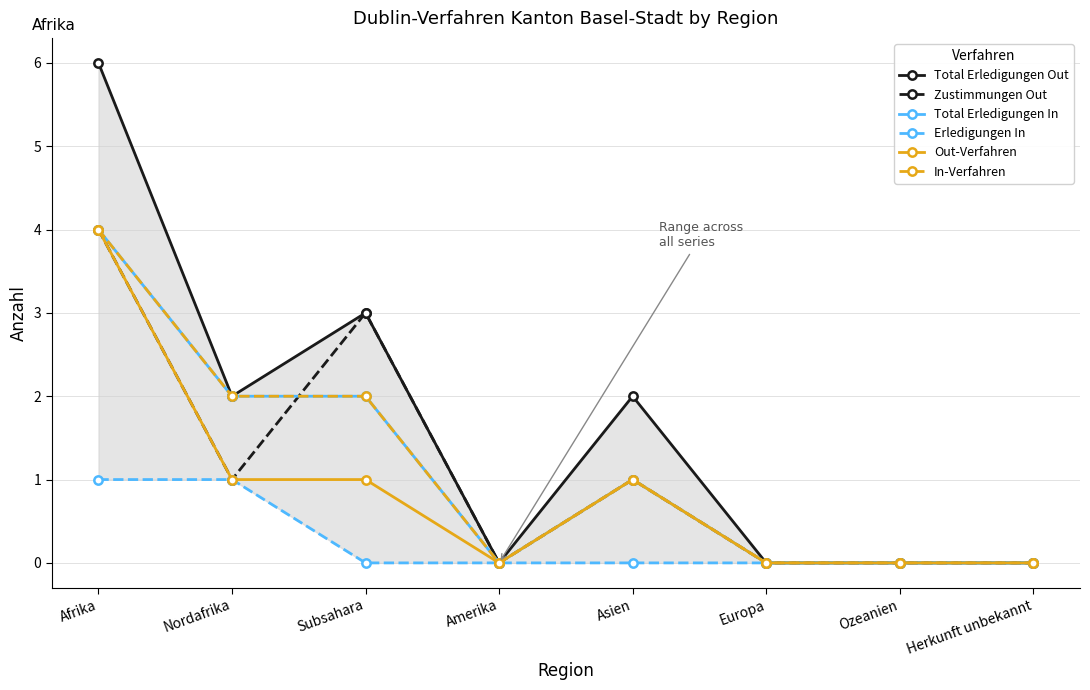

What is the average value of the In-Verfahren series?

1